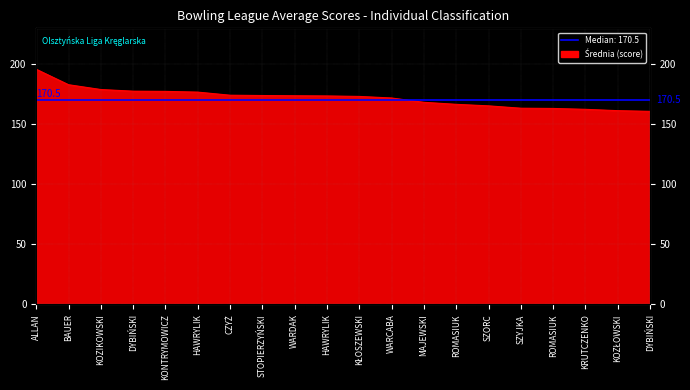

How many lines are shown in the chart?

1